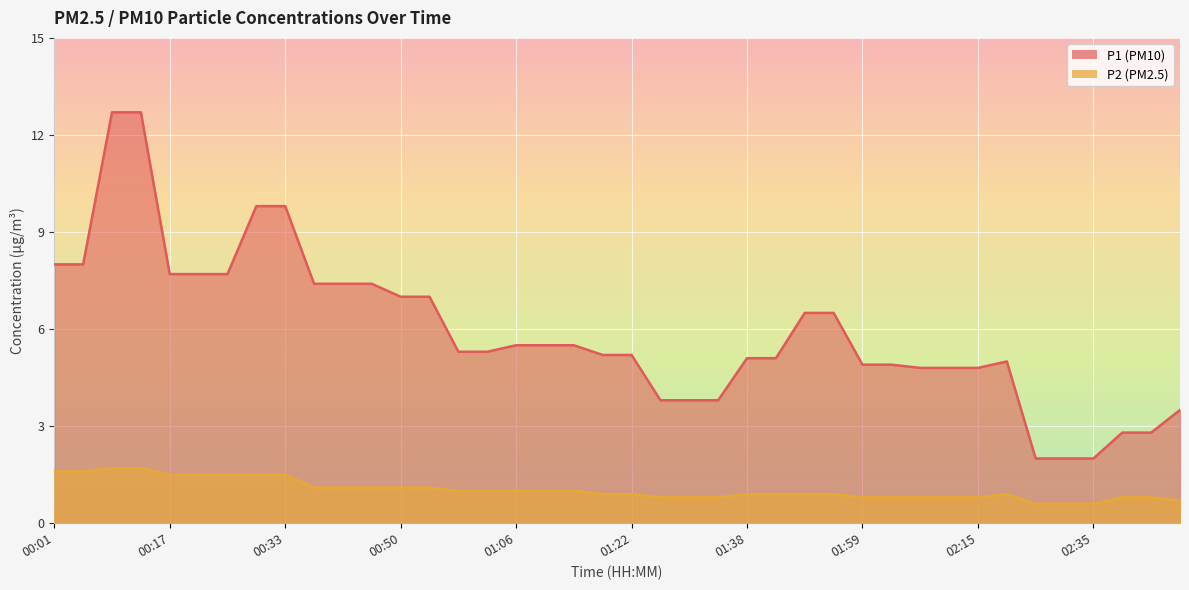

Reading left to right, extract all data points from this chart.

P1: 8.0	8.0	12.7	12.7	7.7	7.7	7.7	9.8	9.8	7.4	7.4	7.4	7.0	7.0	5.3	5.3	5.5	5.5	5.5	5.2	5.2	3.8	3.8	3.8	5.1	5.1	6.5	6.5	4.9	4.9	4.8	4.8	4.8	5.0	2.0	2.0	2.0	2.8	2.8	3.5
P2: 1.6	1.6	1.7	1.7	1.5	1.5	1.5	1.5	1.5	1.1	1.1	1.1	1.1	1.1	1.0	1.0	1.0	1.0	1.0	0.9	0.9	0.8	0.8	0.8	0.9	0.9	0.9	0.9	0.8	0.8	0.8	0.8	0.8	0.9	0.6	0.6	0.6	0.8	0.8	0.7